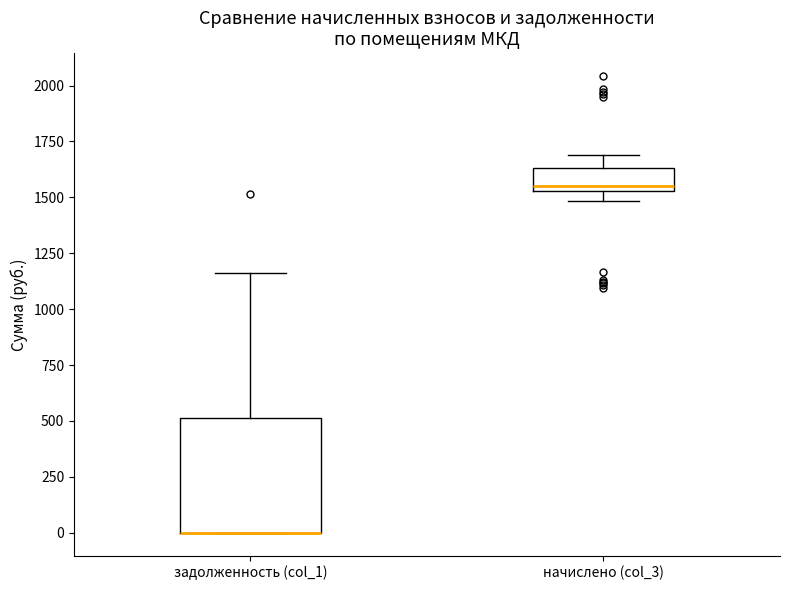

Reading left to right, read every box against the y-axis: the position of its median line, the range the box covers, and the ends of its whiskers. The values are not printed on the chart, so give them approximately, as read against the axis.

задолженность (col_1): median 0 (drawn on the box's lower edge), box 0 to 500, whiskers 0 to 1150
начислено (col_3): median 1550 (just above the box's lower edge), box 1550 to 1650, whiskers 1500 to 1700